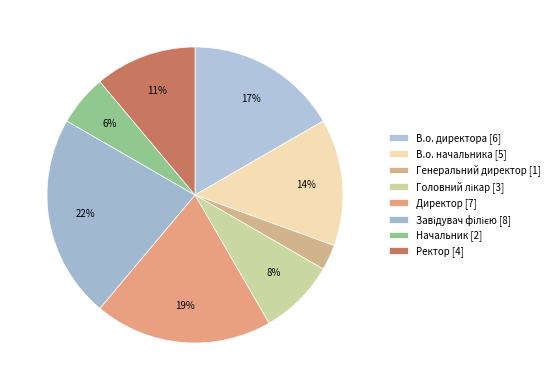

Which slice is the smallest?

Генеральний директор